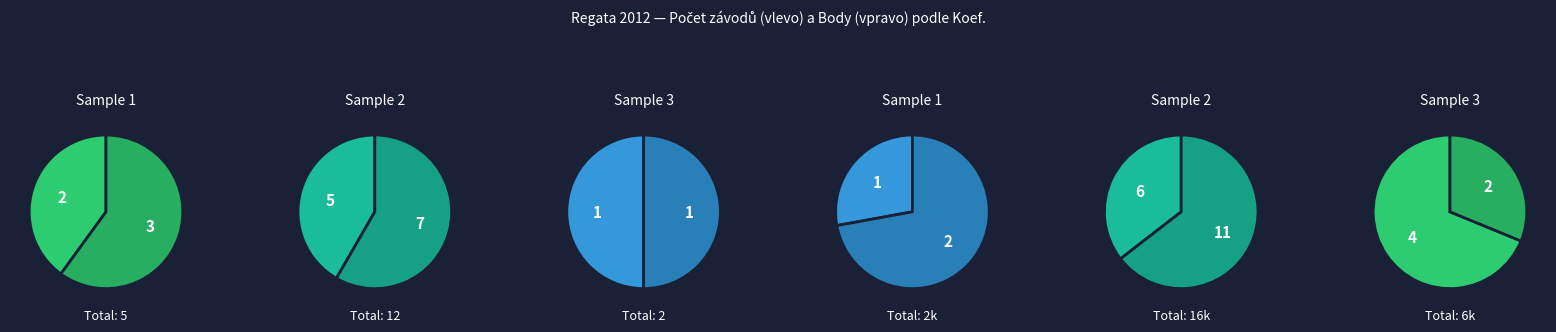

To the nearest percent, what is the difference between the largest and smallest slice percentages?

39%